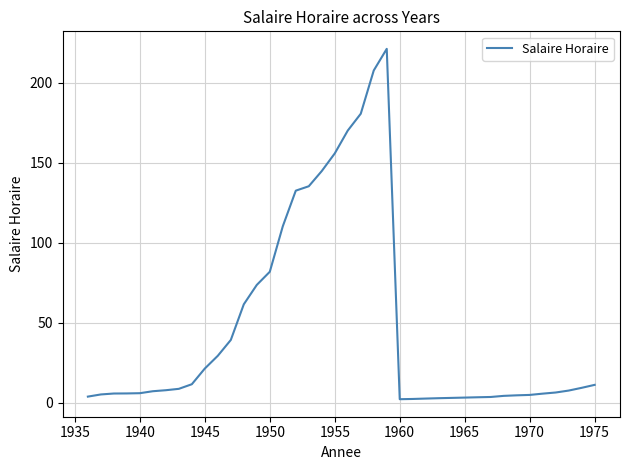

What is the average value?

47.7